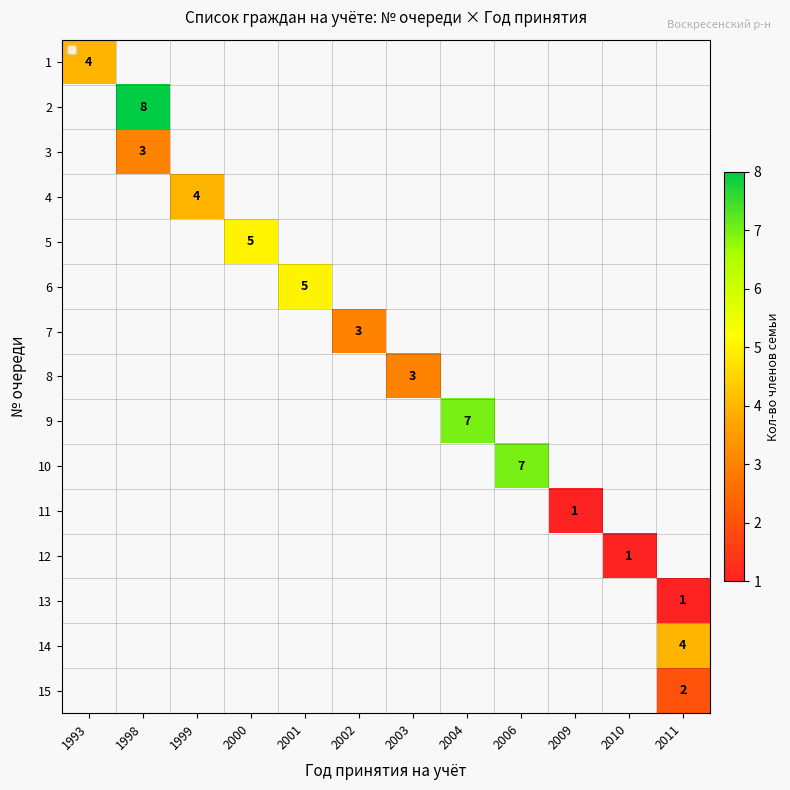

Is it true that 3 equals 1 at 1998?

False